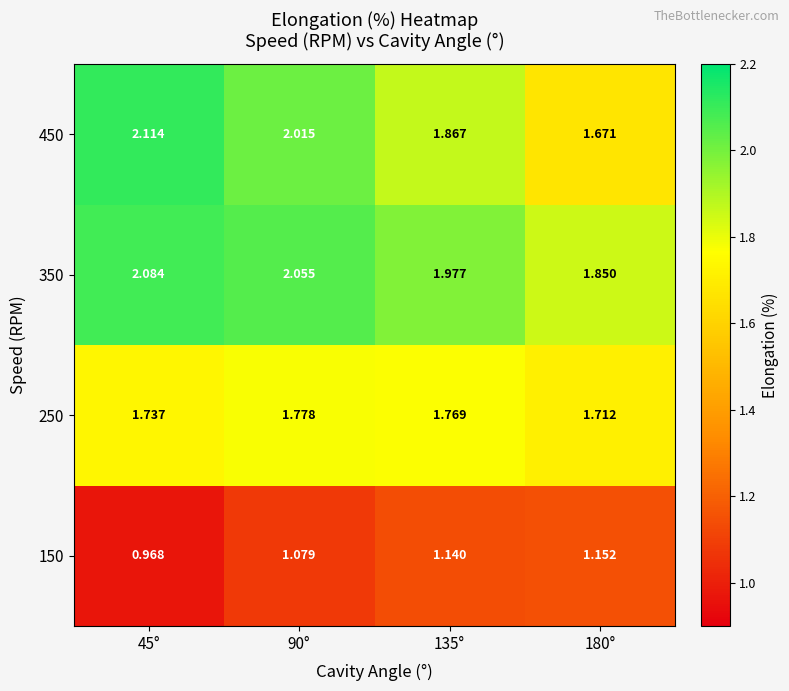

Is the value of 350 at 180° greater than the value of 450 at 45°?

No